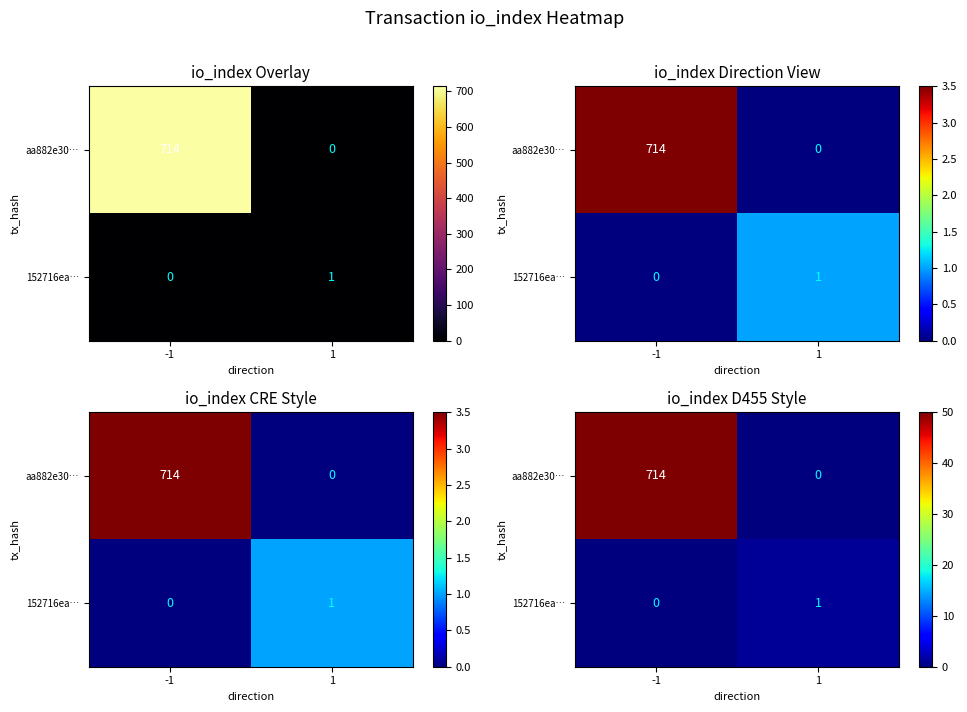

What is the maximum value shown in the chart?

714